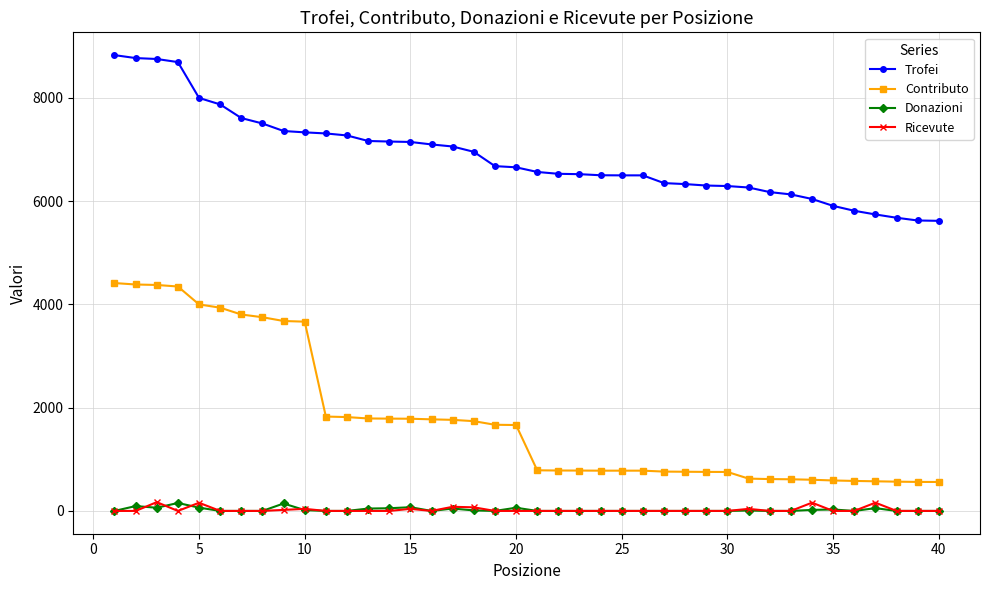

At how many categories does at least one series exceed 2736?

40